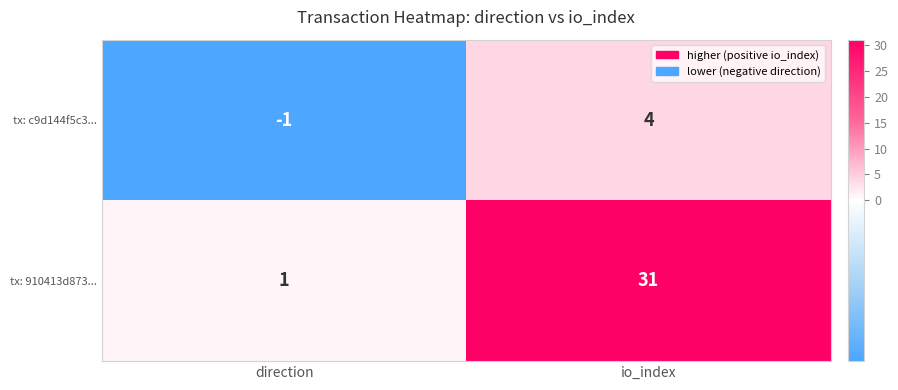

Reading left to right, list all the values displayed in this chart.

tx: c9d144f5c3...: -1	4
tx: 910413d873...: 1	31